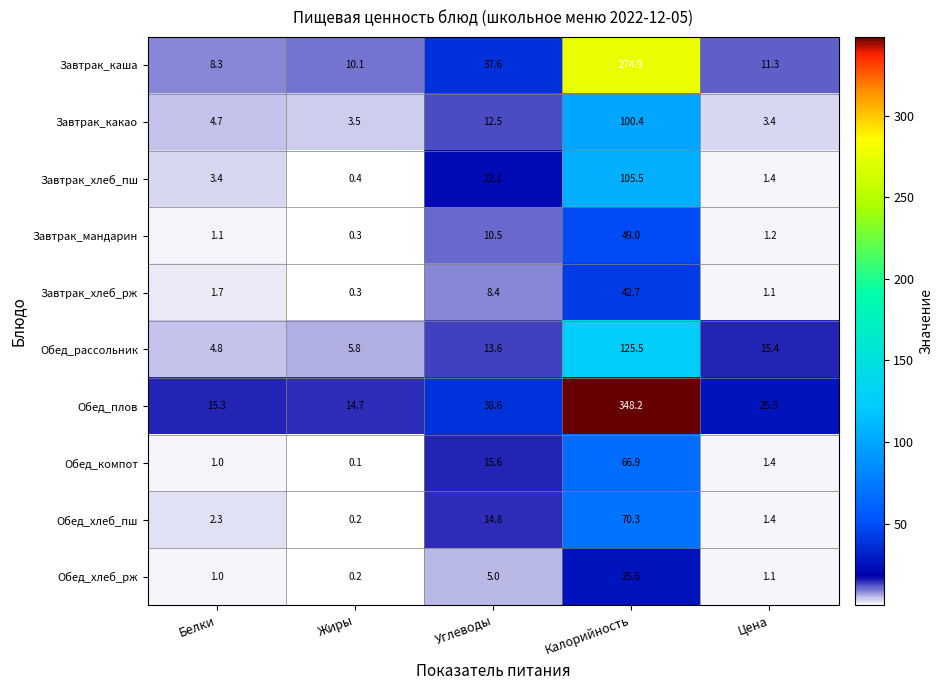

Is it true that Завтрак_каша equals 37.6 at Углеводы?

True